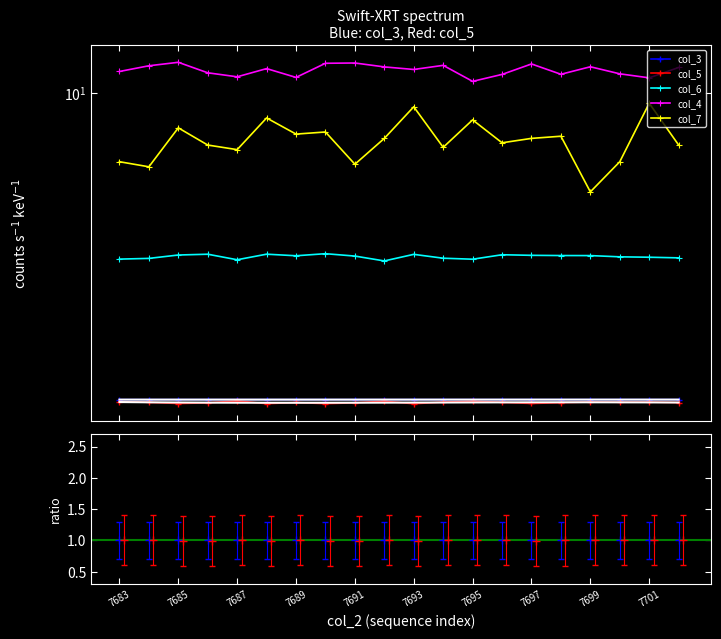

True or false: col_6 and col_4 cross at least once.

False